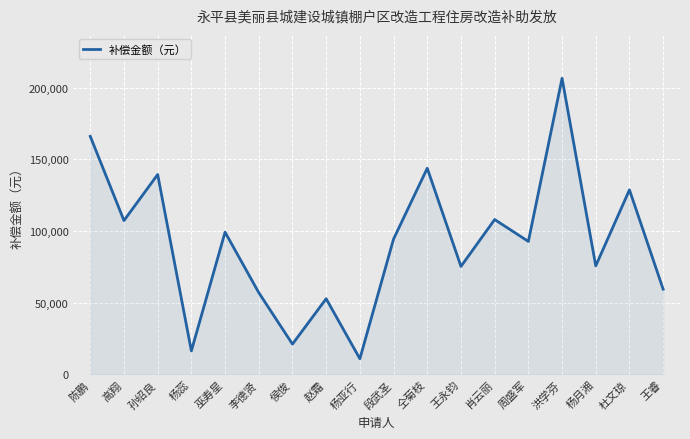

What is the difference between the values at 巫寿星 and 陈鹏?

66852.8